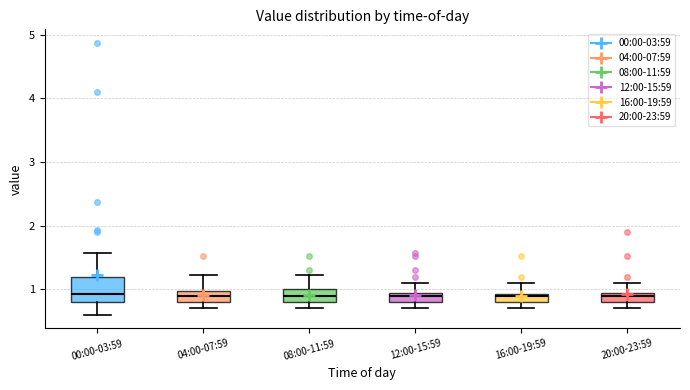

Where does the upper whisker of the box for 12:00-15:59 end on the y-axis? The values are not printed on the chart, so give them approximately, as read against the axis.

1.1